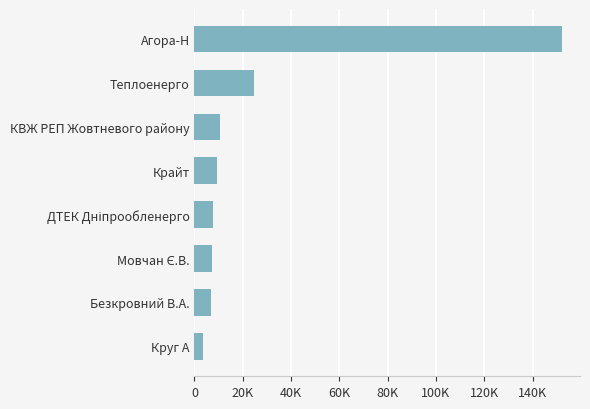

Does the chart contain any negative values?

No